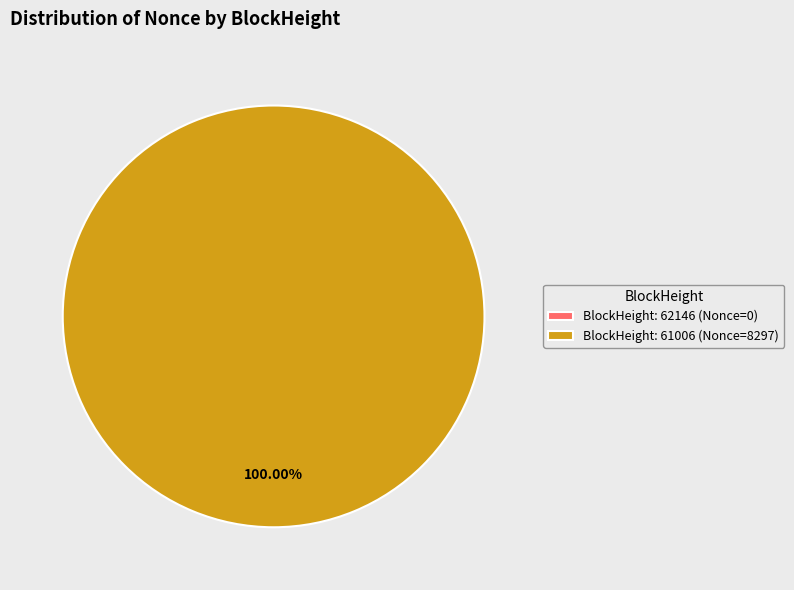

True or false: 62146 accounts for 1% of the total.

False